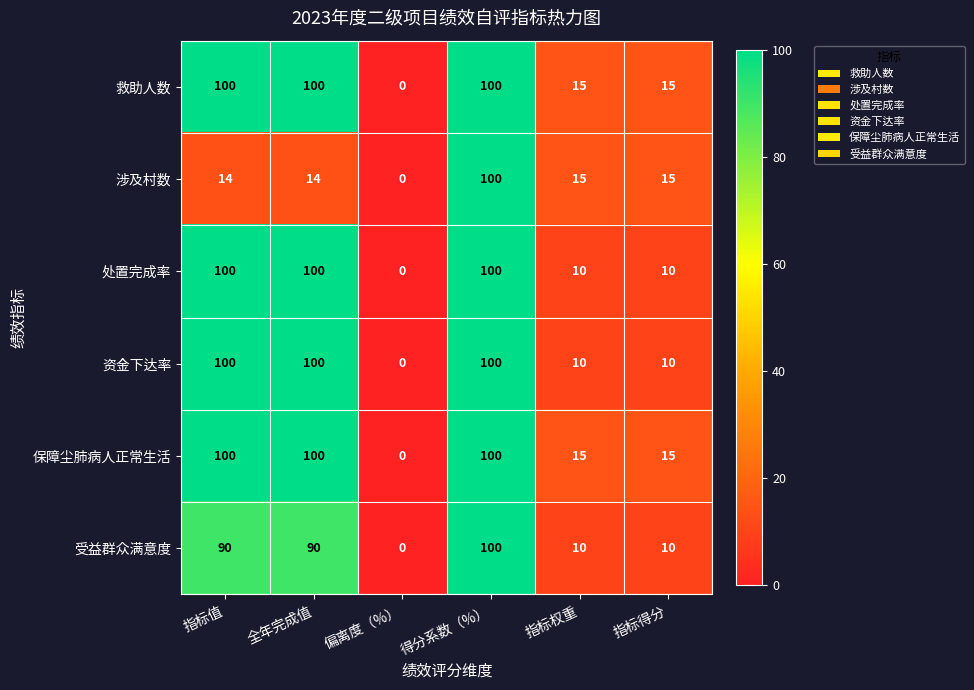

How many 资金下达率 values are between 10 and 100?

5